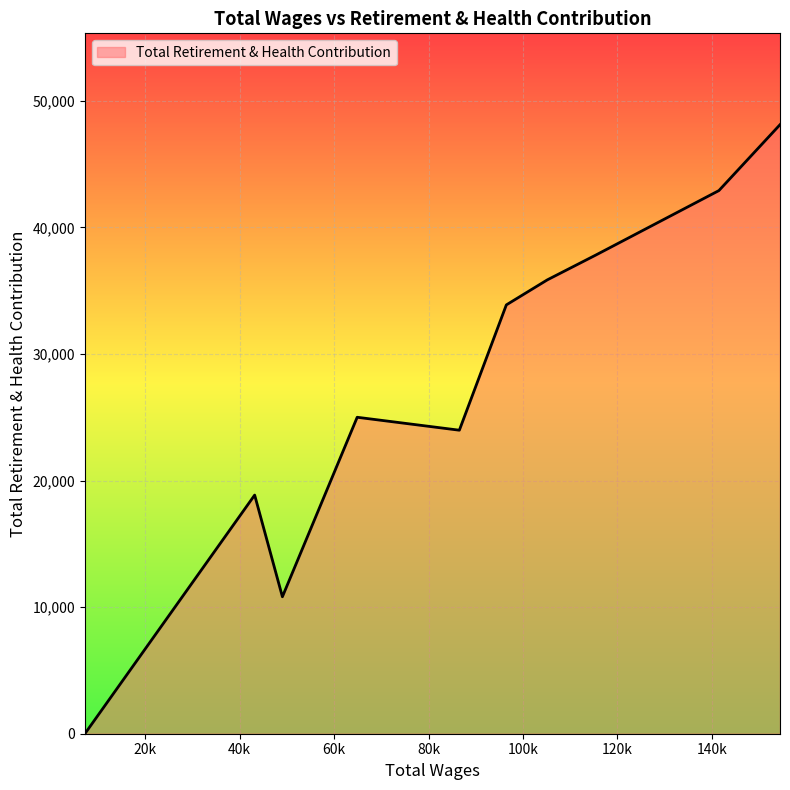

What is the difference between the maximum and minimum values?

48112